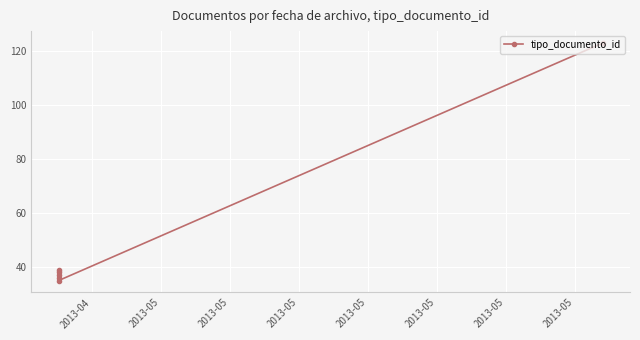

At which label is the value closest to 79?

2013-05